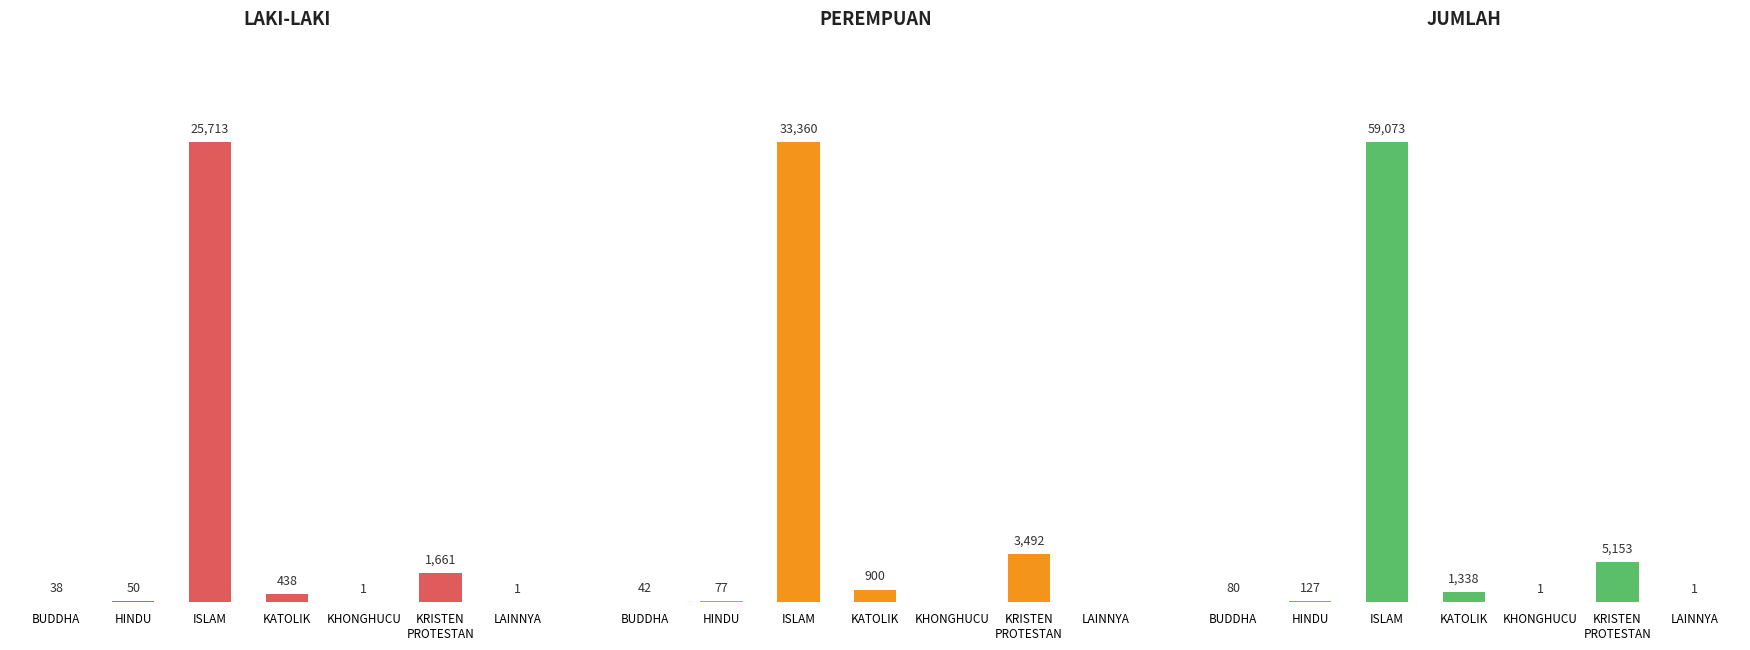

Where is PEREMPUAN nearest to the value 16680?

KRISTEN
PROTESTAN